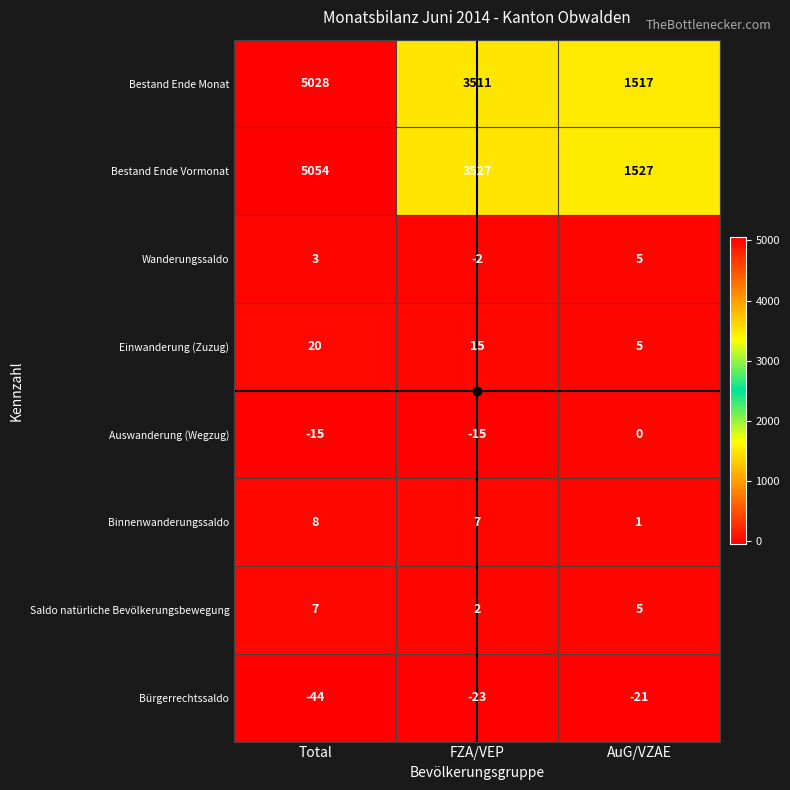

What is the difference between the highest and lowest values at AuG/VZAE?

1548